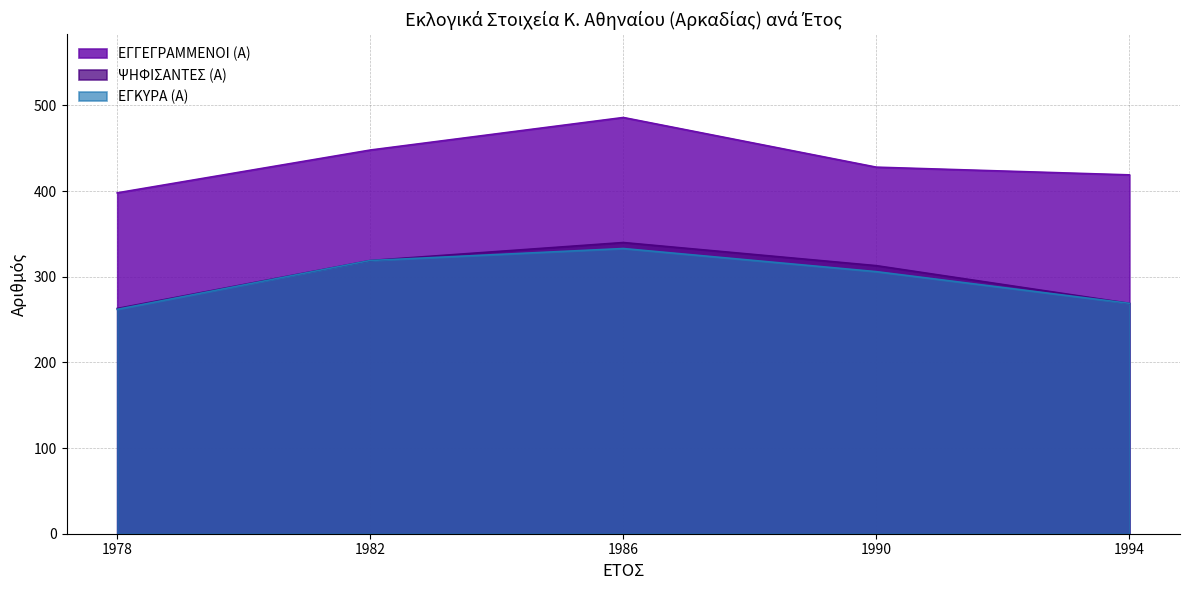

Reading right to left, transcribe all the data shown in this chart.

ΕΓΓΕΓΡΑΜΜΕΝΟΙ (Α): 419	428	486	448	398
ΨΗΦΙΣΑΝΤΕΣ (Α): 269	313	340	319	263
ΕΓΚΥΡΑ (Α): 269	306	333	319	262